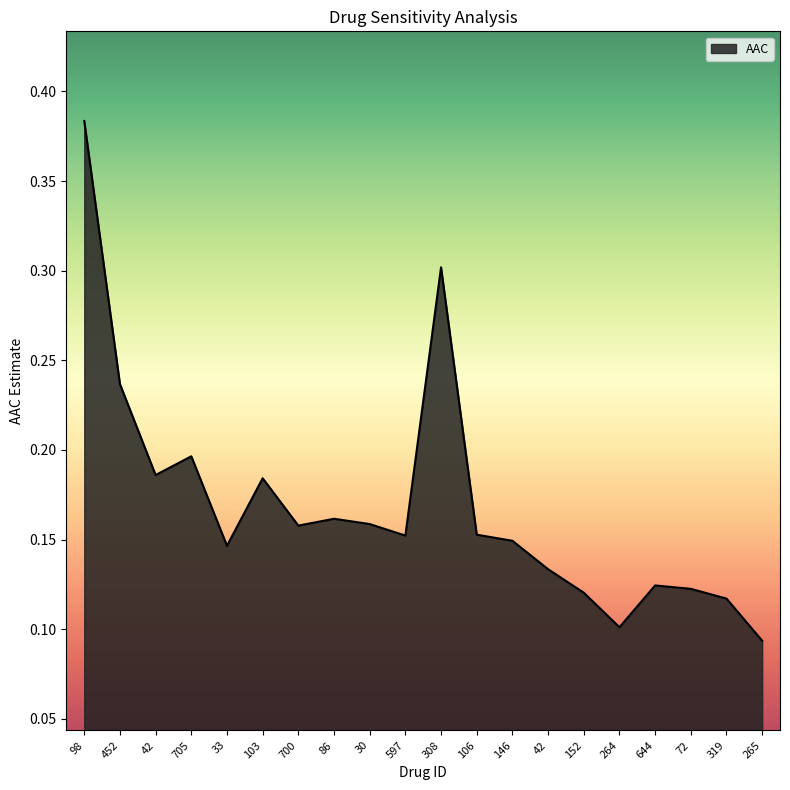

What is the value of the 20th point from the left?

0.1